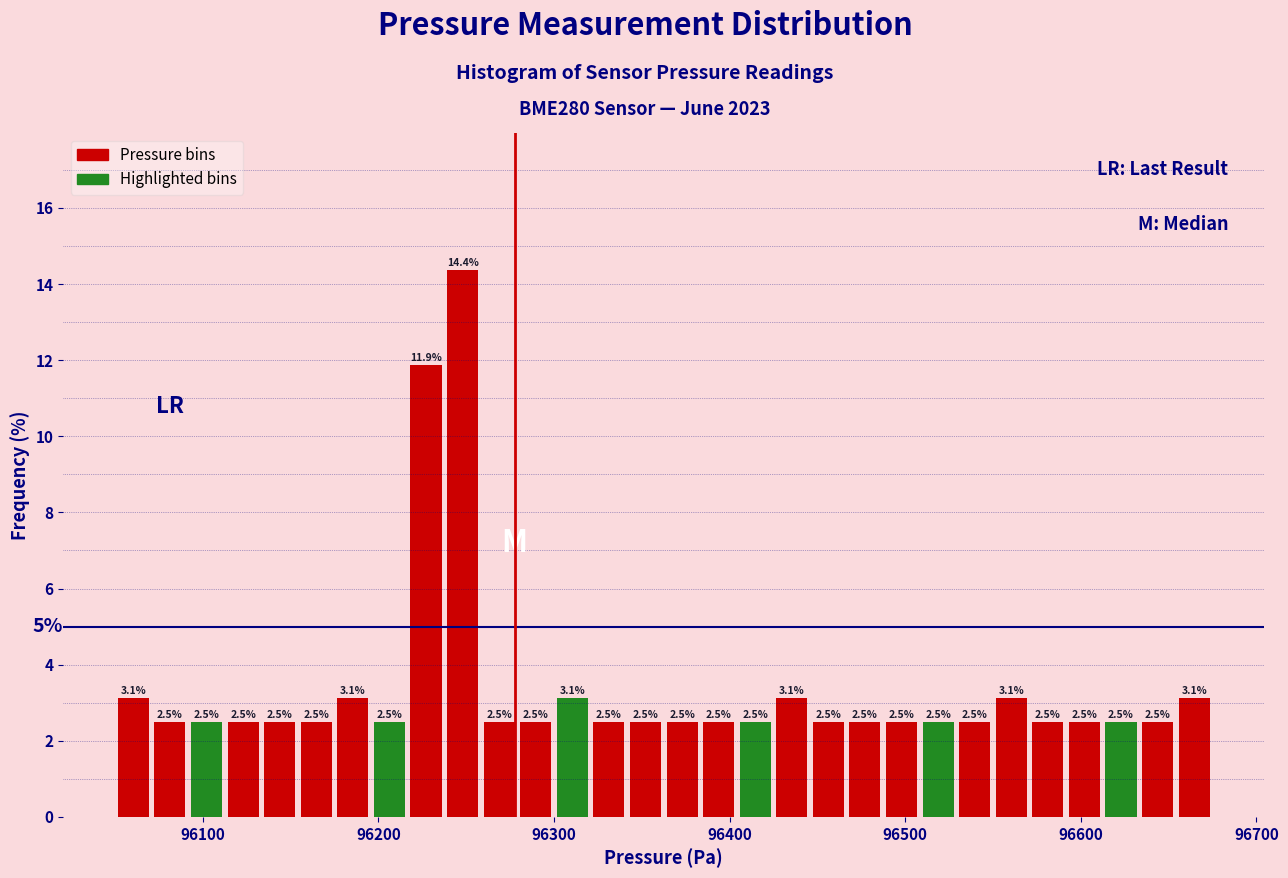

Read against the x-axis, roughly where is the centre of the tallest bar?

96250